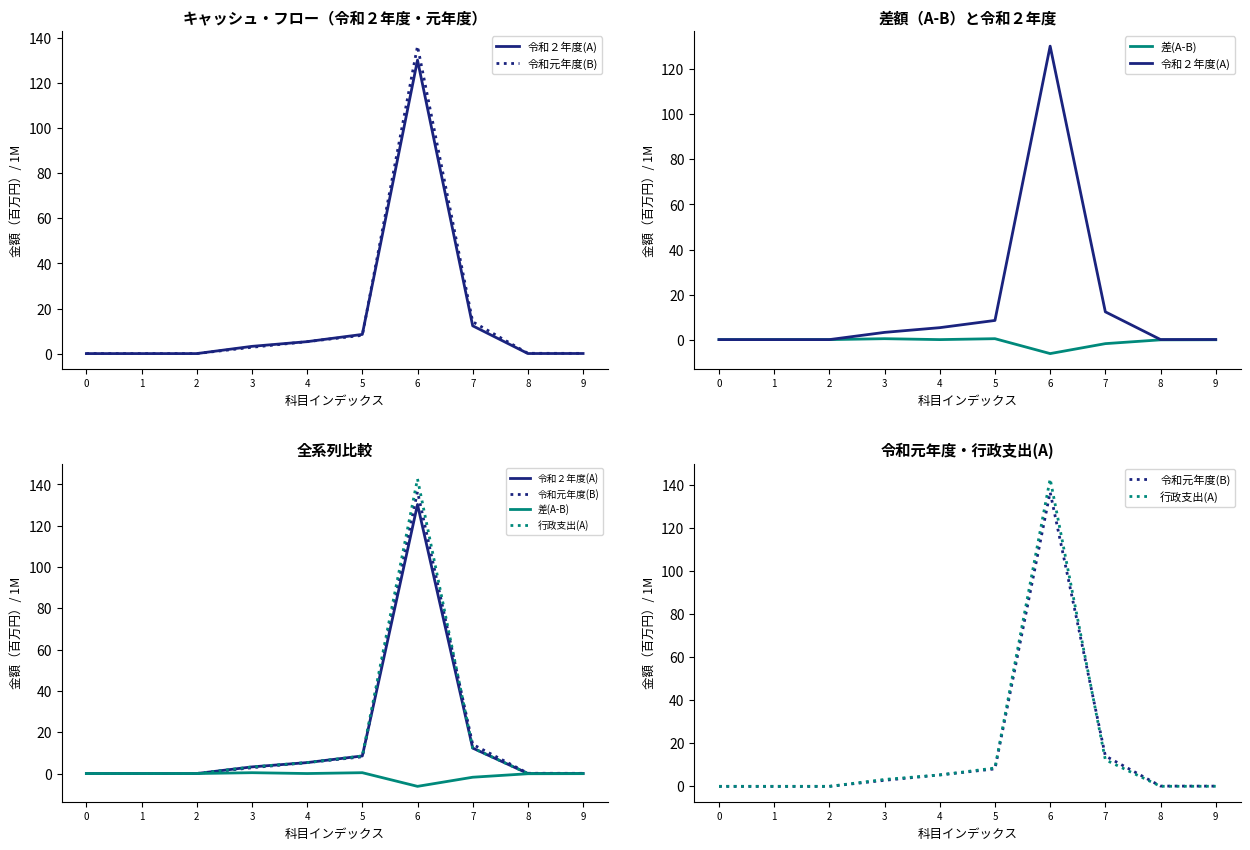

Reading left to right, extract all data points from this chart.

令和２年度(A): 0.0	0.0	0.0	3.2	5.3	8.5	130.3	12.3	0.0	0.0
令和元年度(B): 0.0	0.0	0.0	2.8	5.3	8.1	136.5	14.1	0.1	0.1
差(A-B): 0.0	0.0	0.0	0.4	-0.0	0.4	-6.2	-1.8	-0.1	-0.1
行政支出(A): 0.0	0.0	0.0	3.2	5.3	8.5	142.7	12.3	0.0	0.0